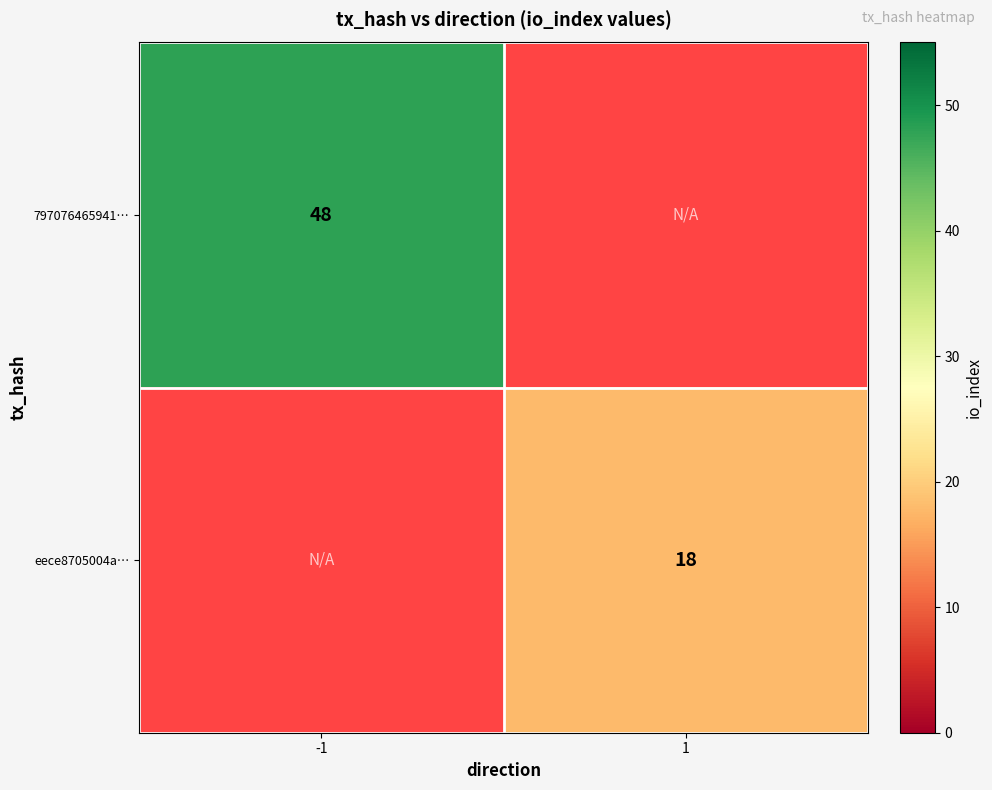

What is the greatest value displayed?

48.0